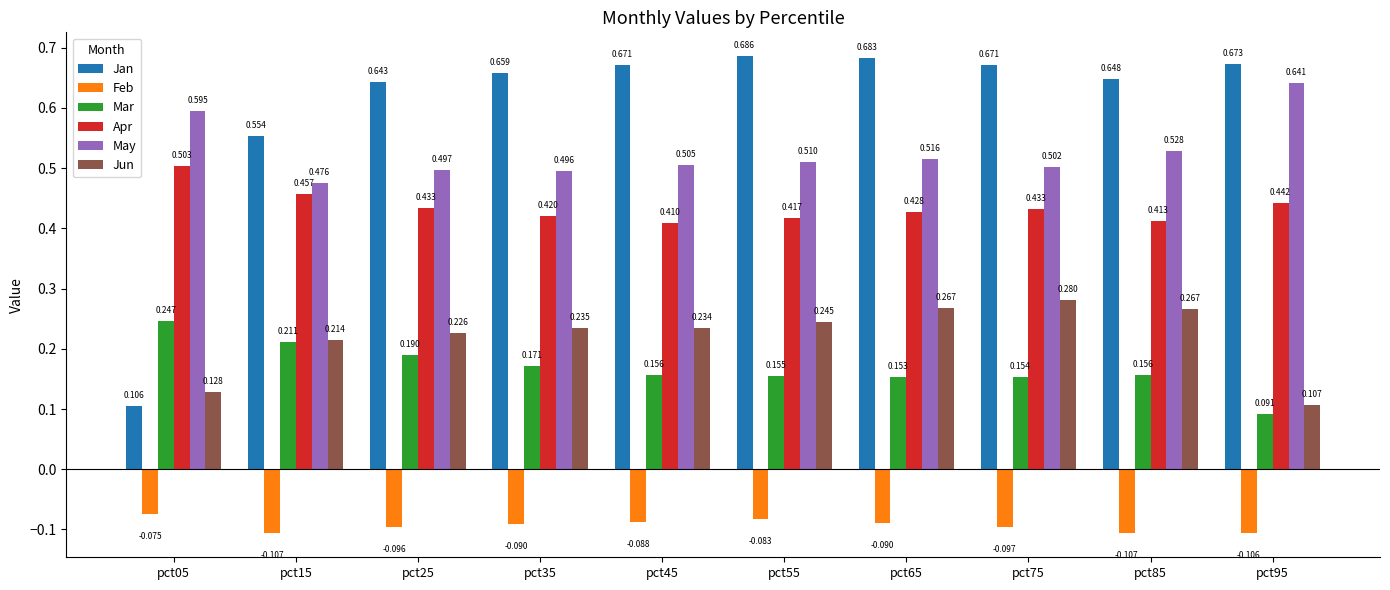

Which series has the largest total across all categories?

Jan